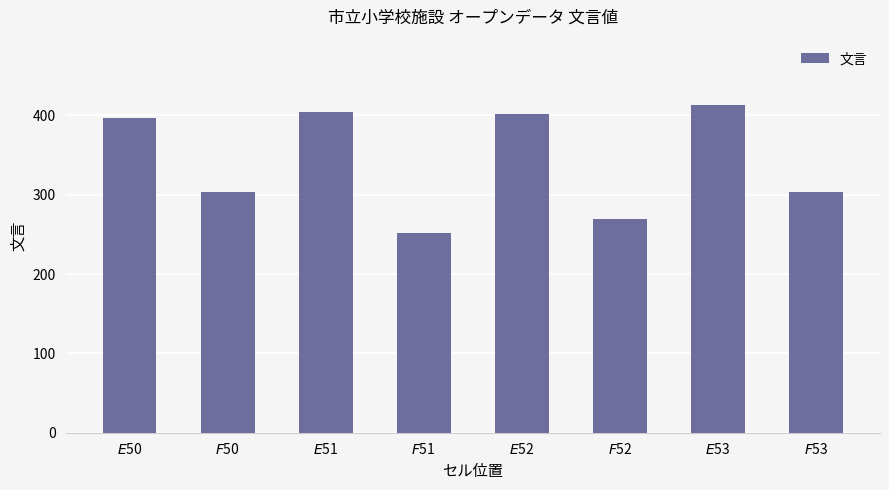

What is the difference between the maximum and minimum values?

161